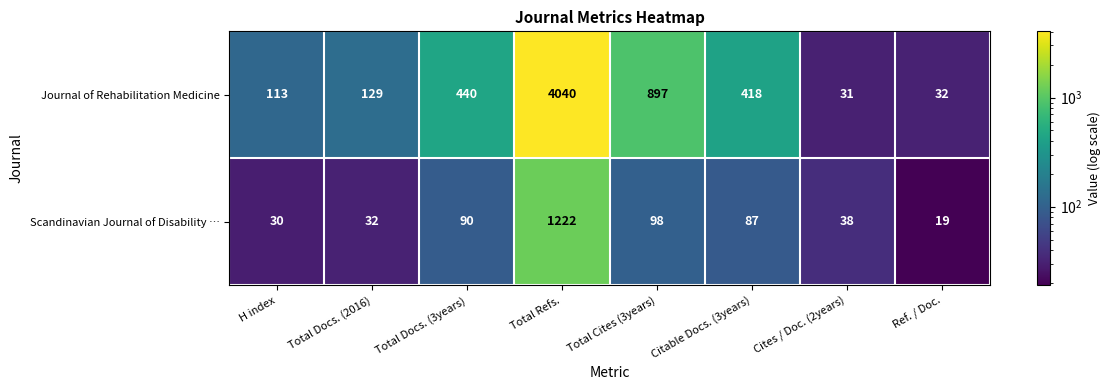

What is the smallest value displayed?

19